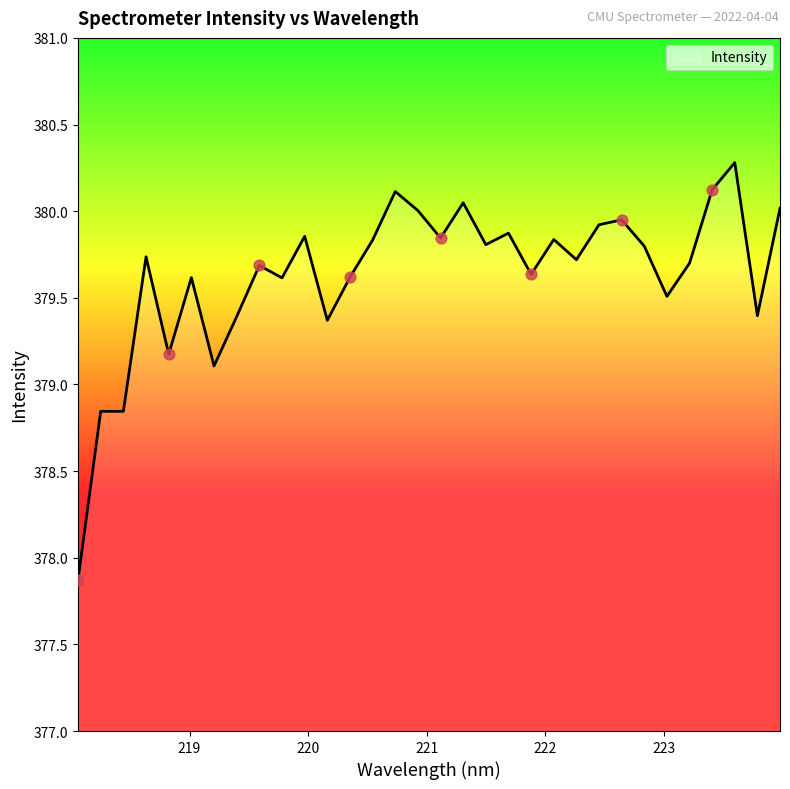

What is the difference between the maximum and minimum values?

2.4